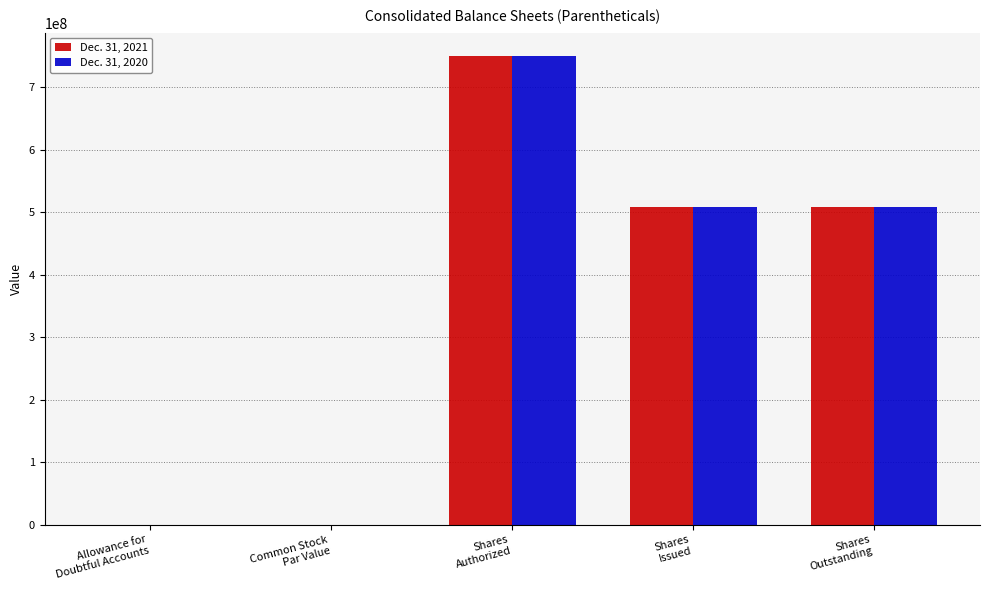

What is the sum of all Dec. 31, 2021 values?

1766220000.0